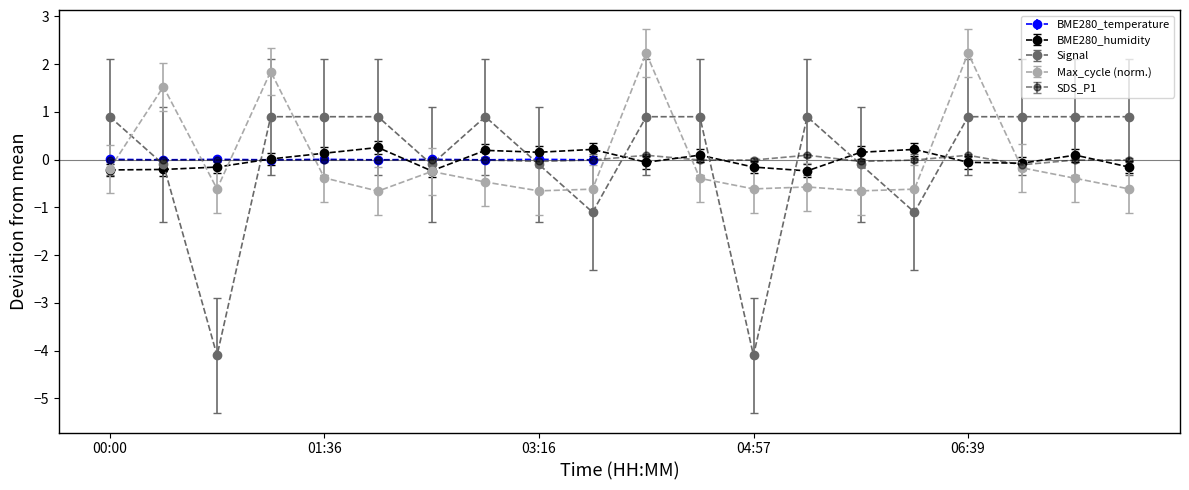

Is the value of SDS_P1 at SDS_P1 greater than the value of Max_cycle at Signal?

No